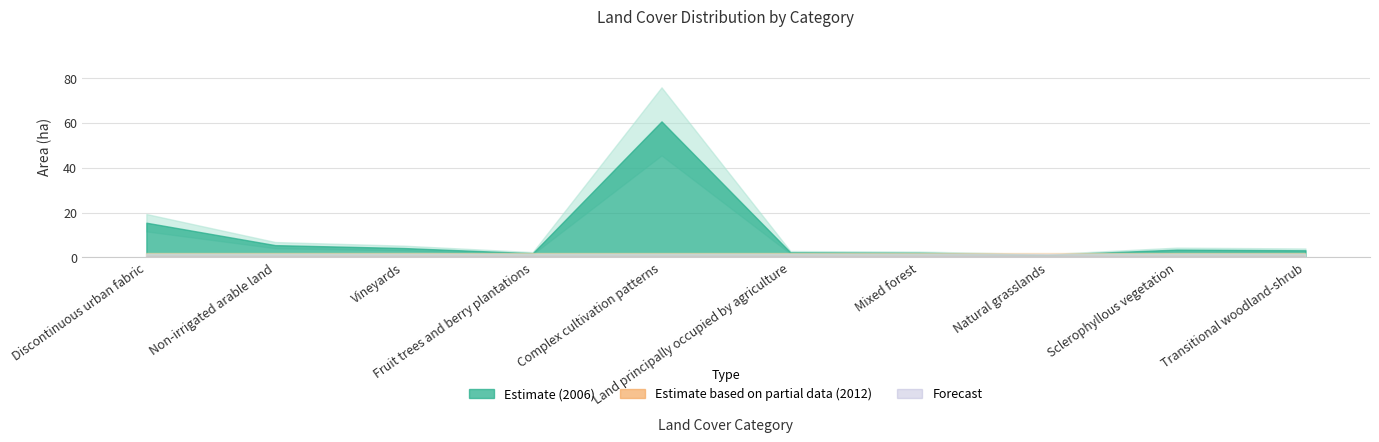

True or false: 2006 and 2012 cross at least once.

False